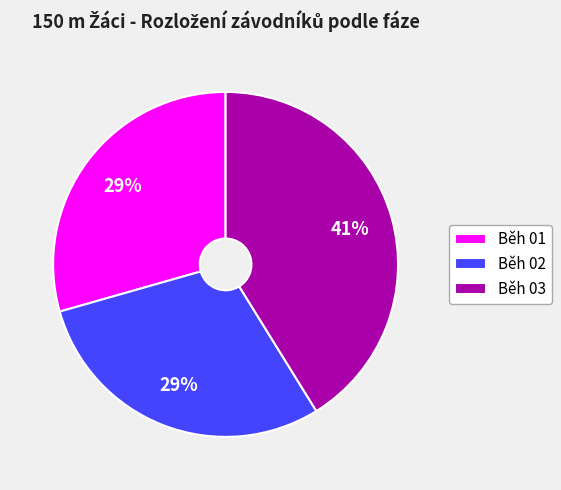

Combined, do Běh 01 and Běh 03 account for over 50%?

Yes